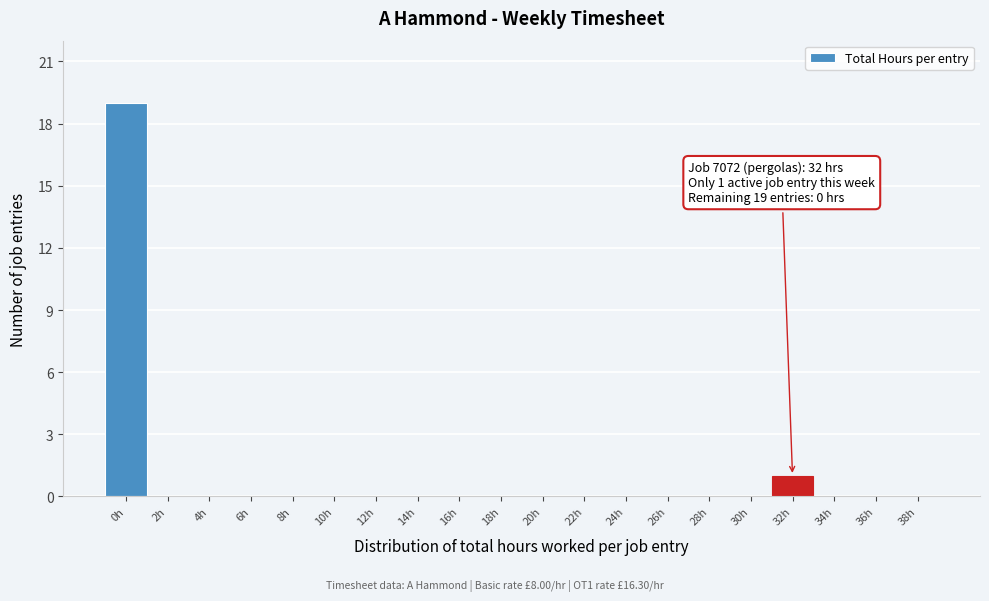

Reading left to right, what are all the values shown in this chart?

0h=19	2h=0	4h=0	6h=0	8h=0	10h=0	12h=0	14h=0	16h=0	18h=0	20h=0	22h=0	24h=0	26h=0	28h=0	30h=0	32h=1	34h=0	36h=0	38h=0